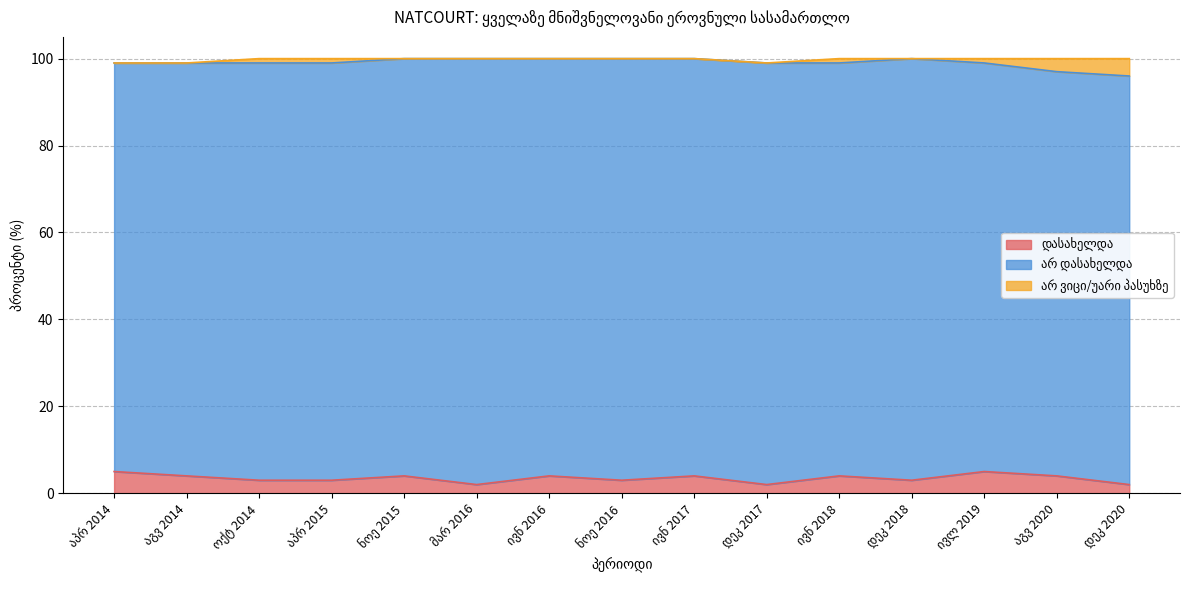

Does the chart display data point markers on the line(s)?

No